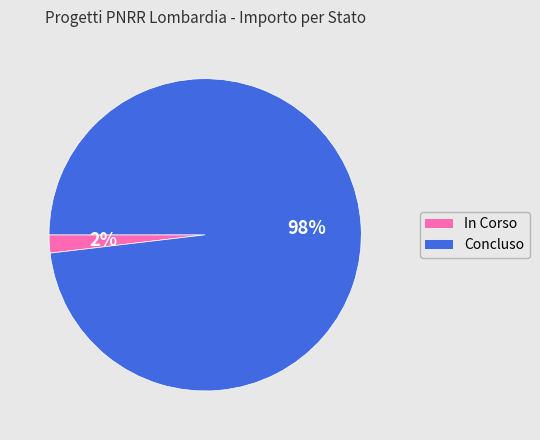

To the nearest percent, what is the average slice percentage?

50%